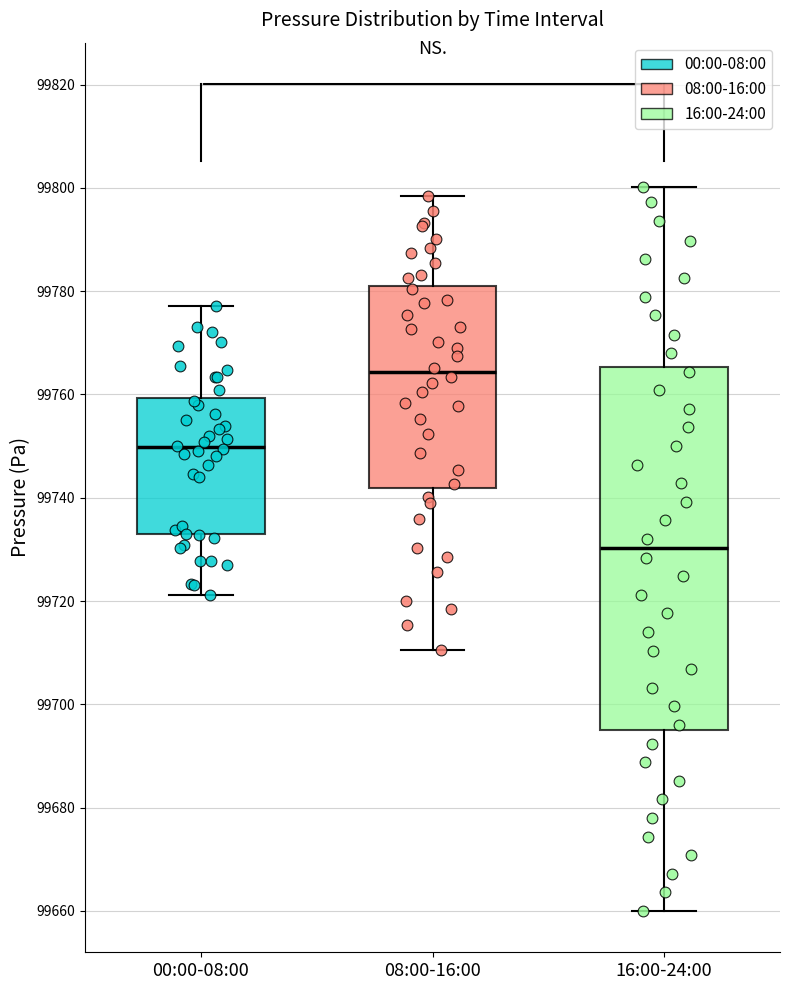

Where is the upper edge of the box for 00:00-08:00 on the y-axis? The values are not printed on the chart, so give them approximately, as read against the axis.

99760